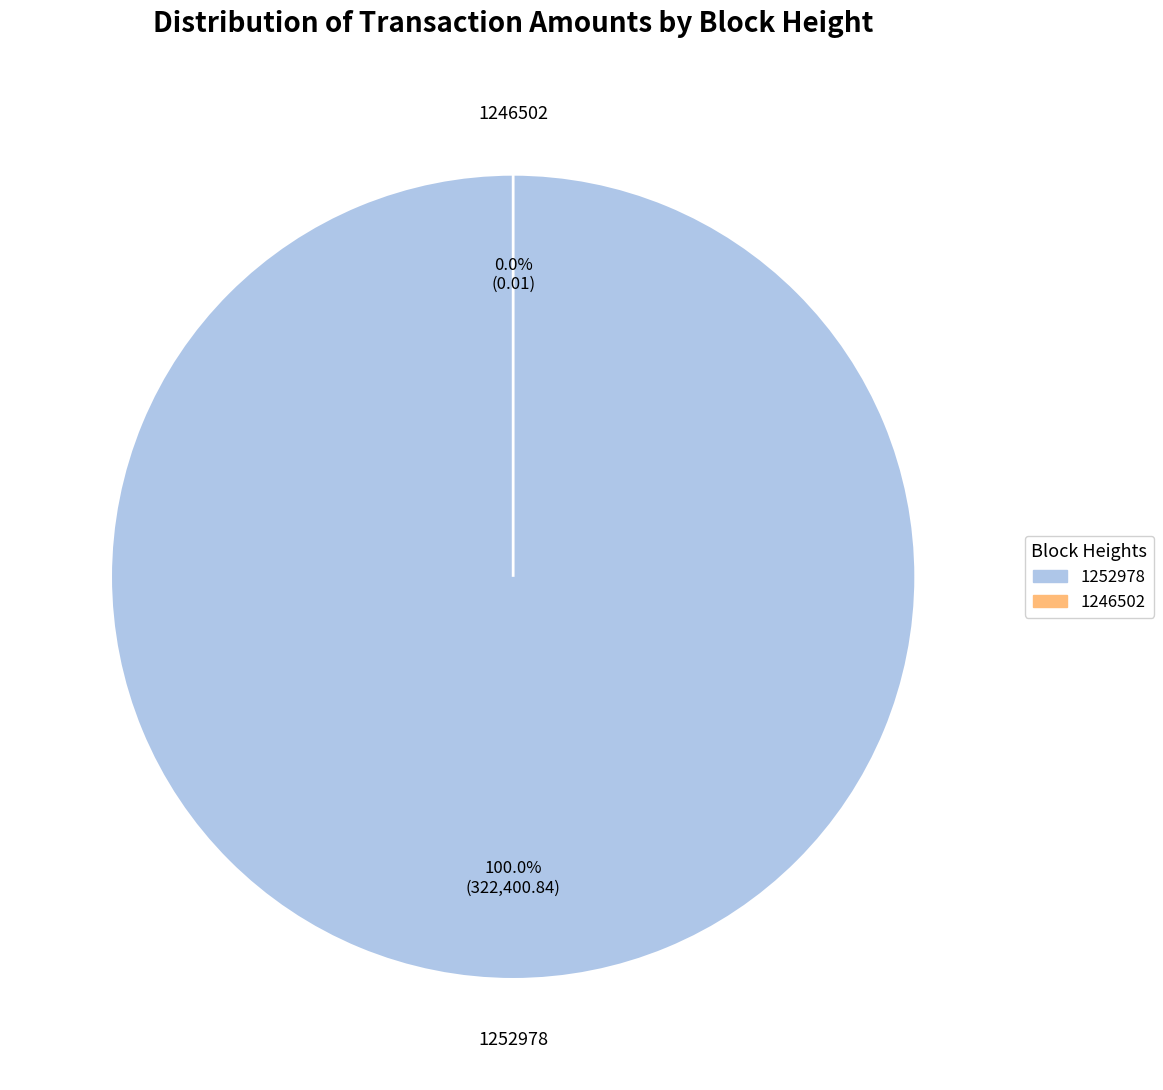

Is it true that 1246502 is 0% of the pie?

True